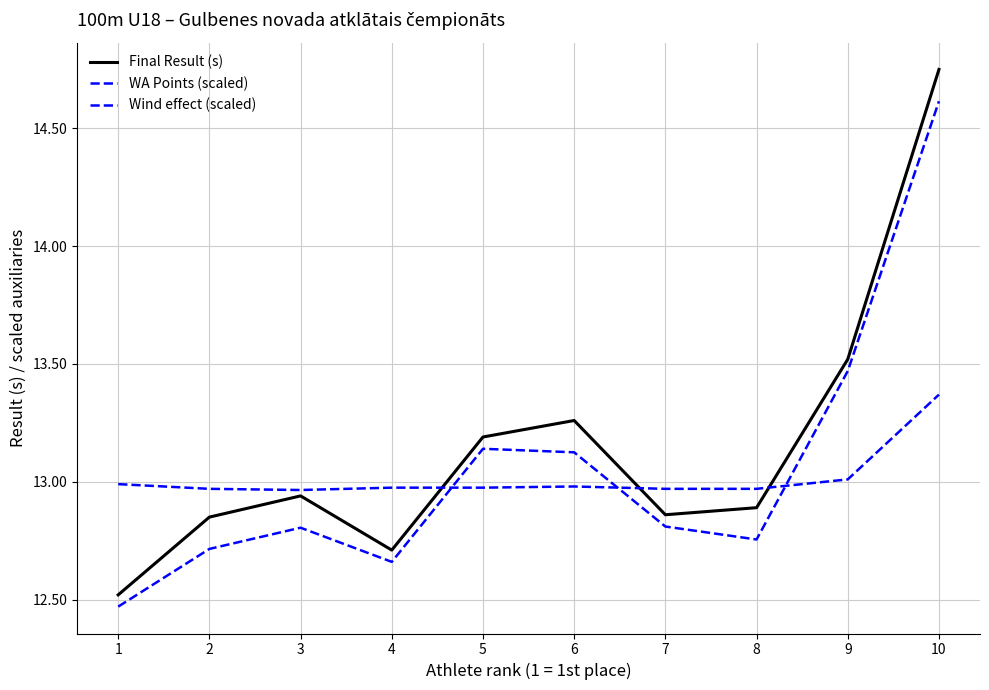

How many lines are shown in the chart?

3